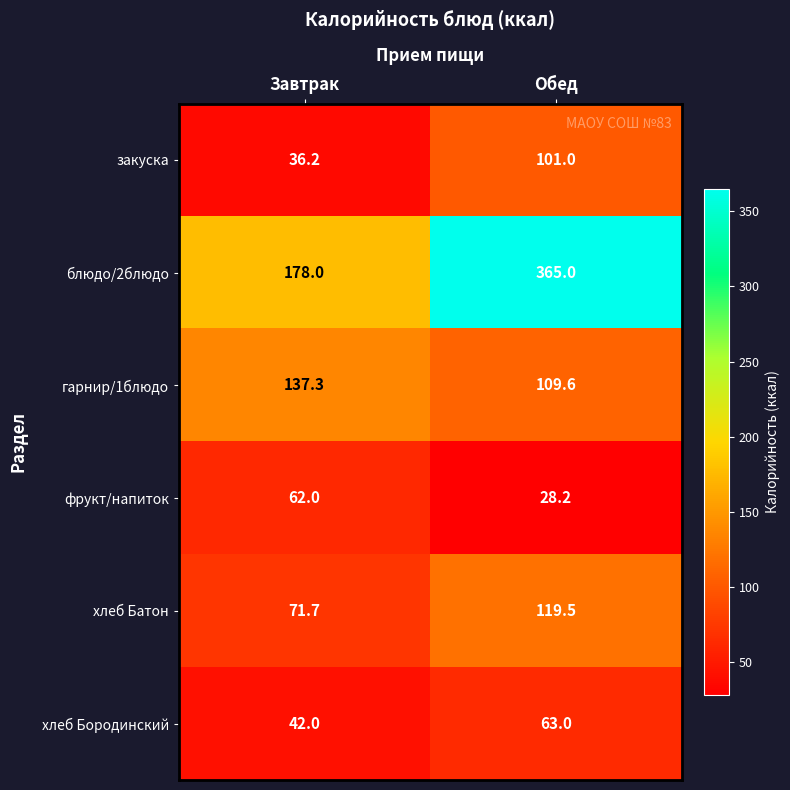

How many data points does each series have?

2